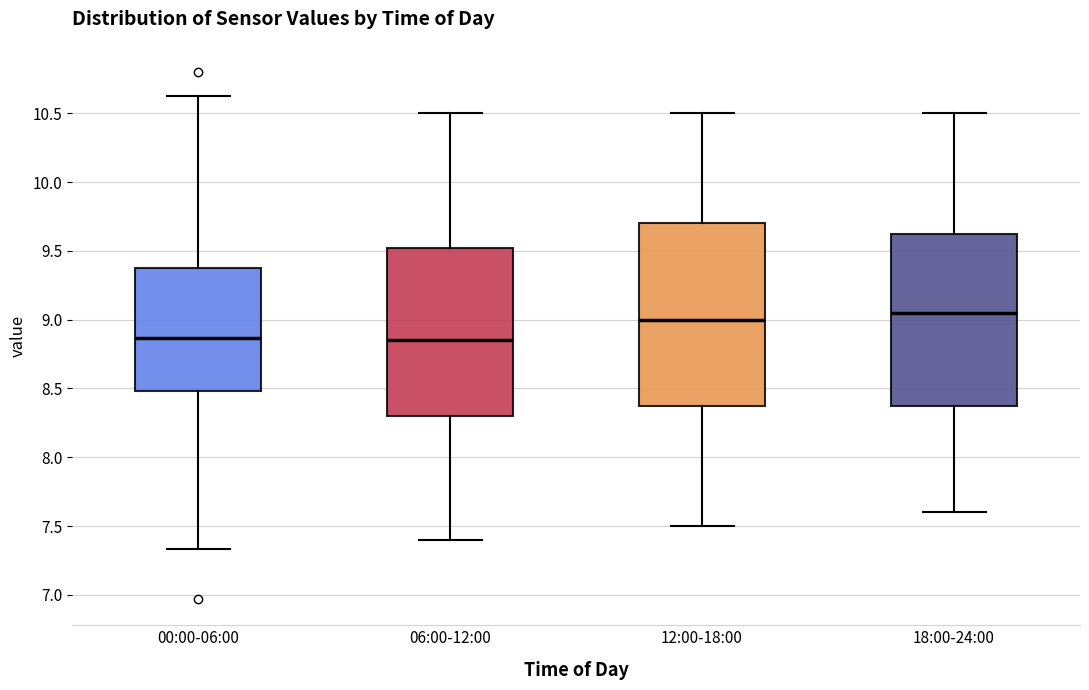

Reading left to right, transcribe this box plot: for each box, give where its median line is, the range the box spans, and where its two whiskers end, as read against the y-axis. The values are not printed on the chart, so give them approximately, as read against the axis.

00:00-06:00: median 8.85, box 8.50 to 9.40, whiskers 7.35 to 10.65
06:00-12:00: median 8.85, box 8.30 to 9.55, whiskers 7.40 to 10.50
12:00-18:00: median 9.00, box 8.40 to 9.70, whiskers 7.50 to 10.50
18:00-24:00: median 9.05, box 8.40 to 9.65, whiskers 7.60 to 10.50